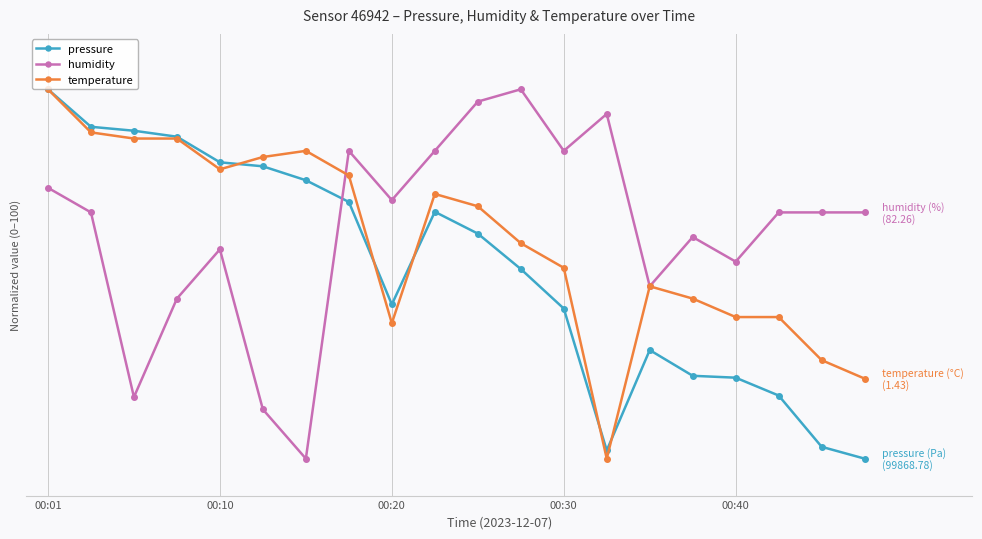

Does the chart have visible grid lines?

Yes